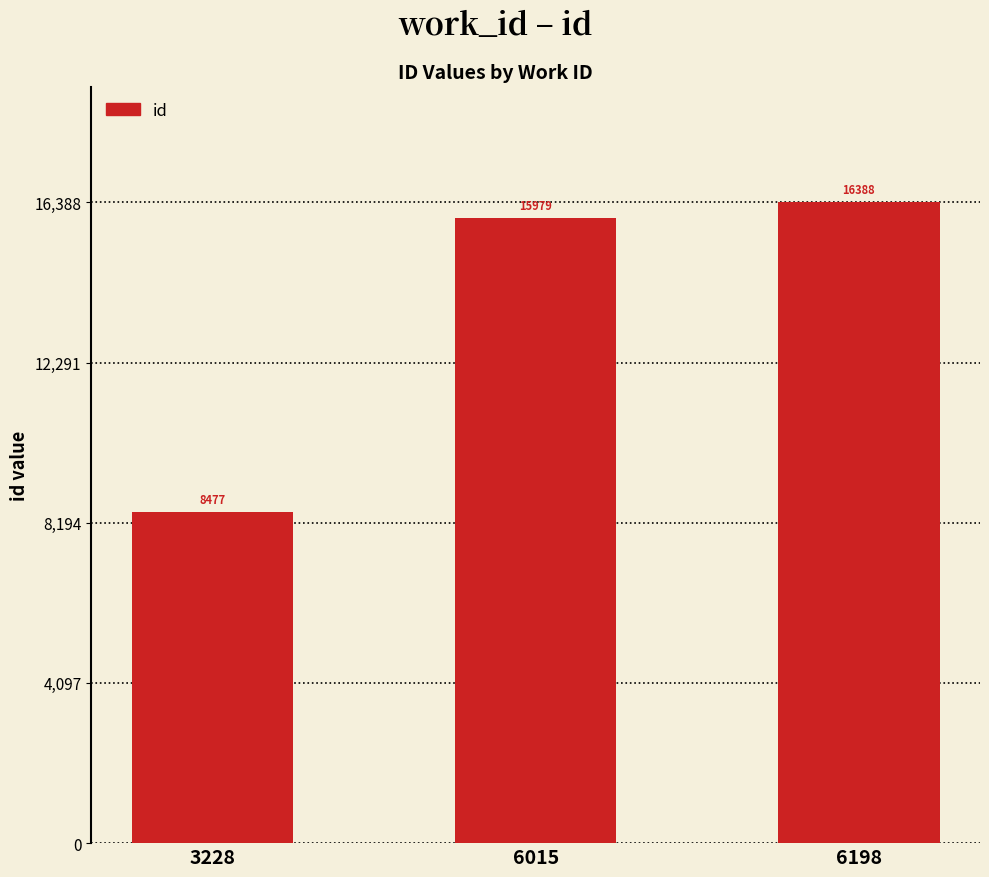

Which category has the lowest value across all series?

3228